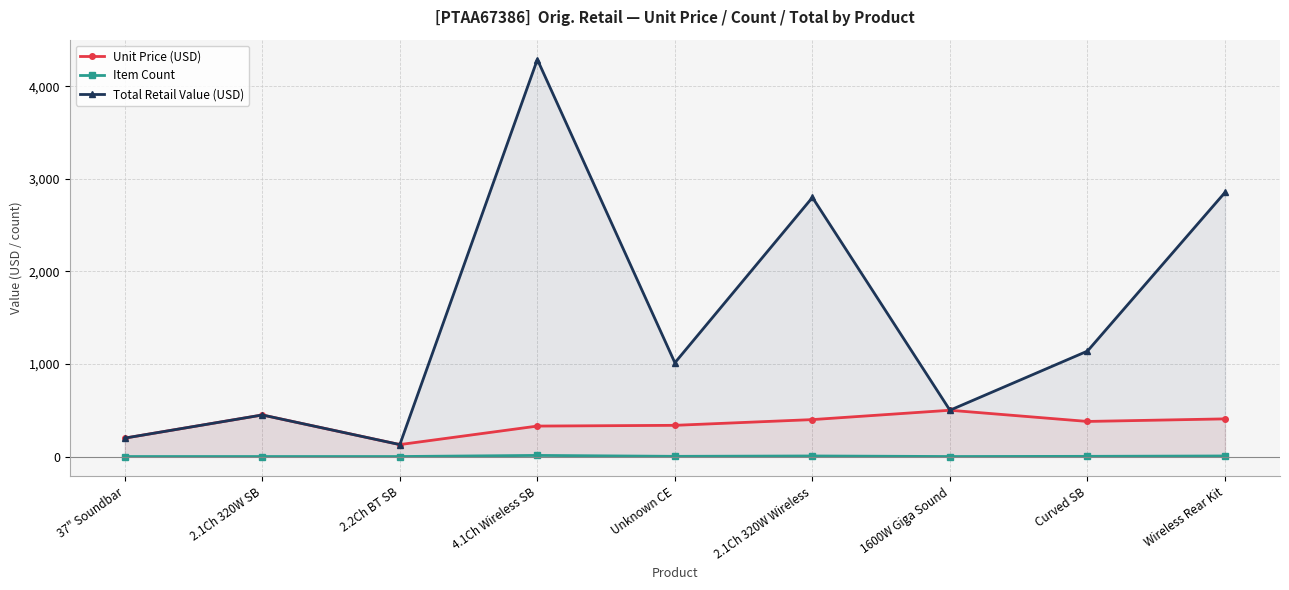

Which series has the largest total across all categories?

Total Retail Value (USD)